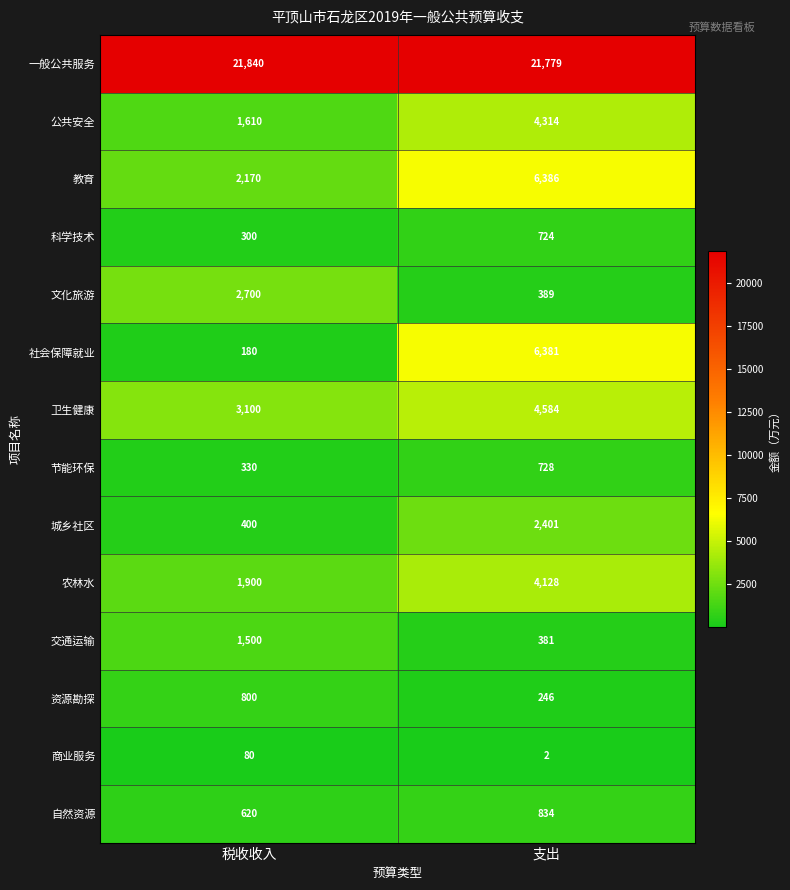

What is the sum of all 农林水 values?

6028